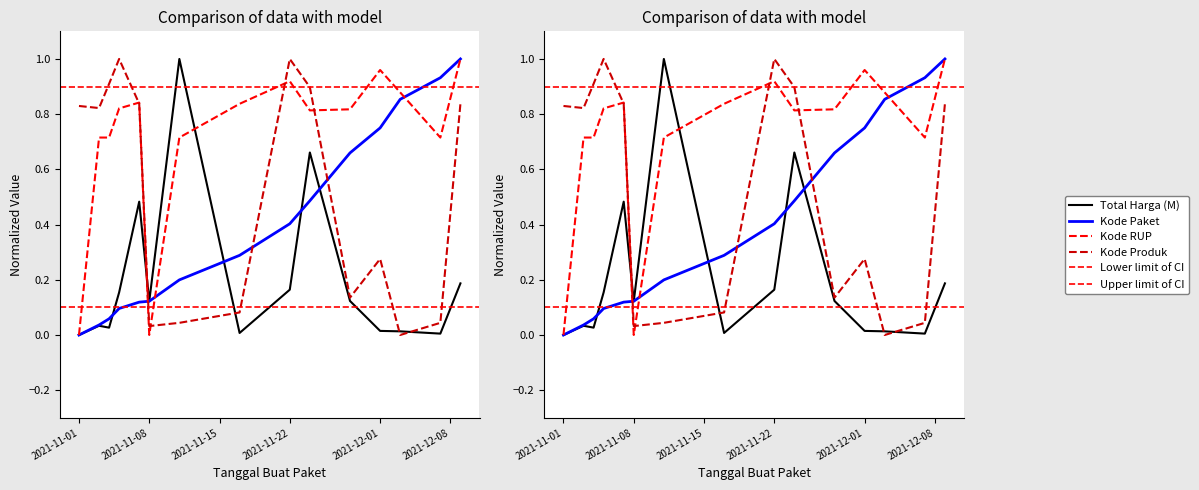

What is the average value of the Kode Paket series?

0.4